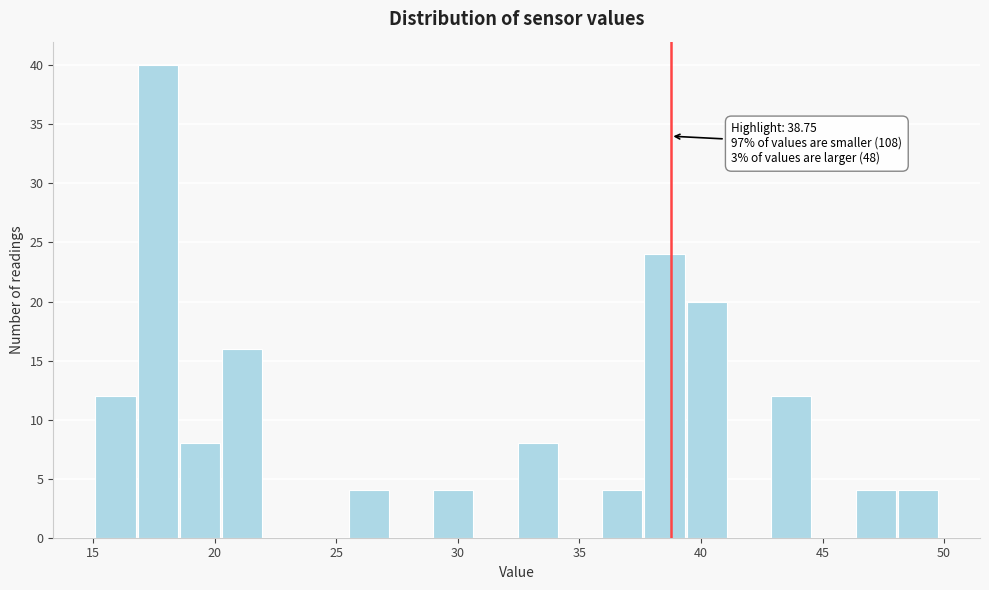

Read against the x-axis, roughly where is the centre of the tallest bar?

17.5